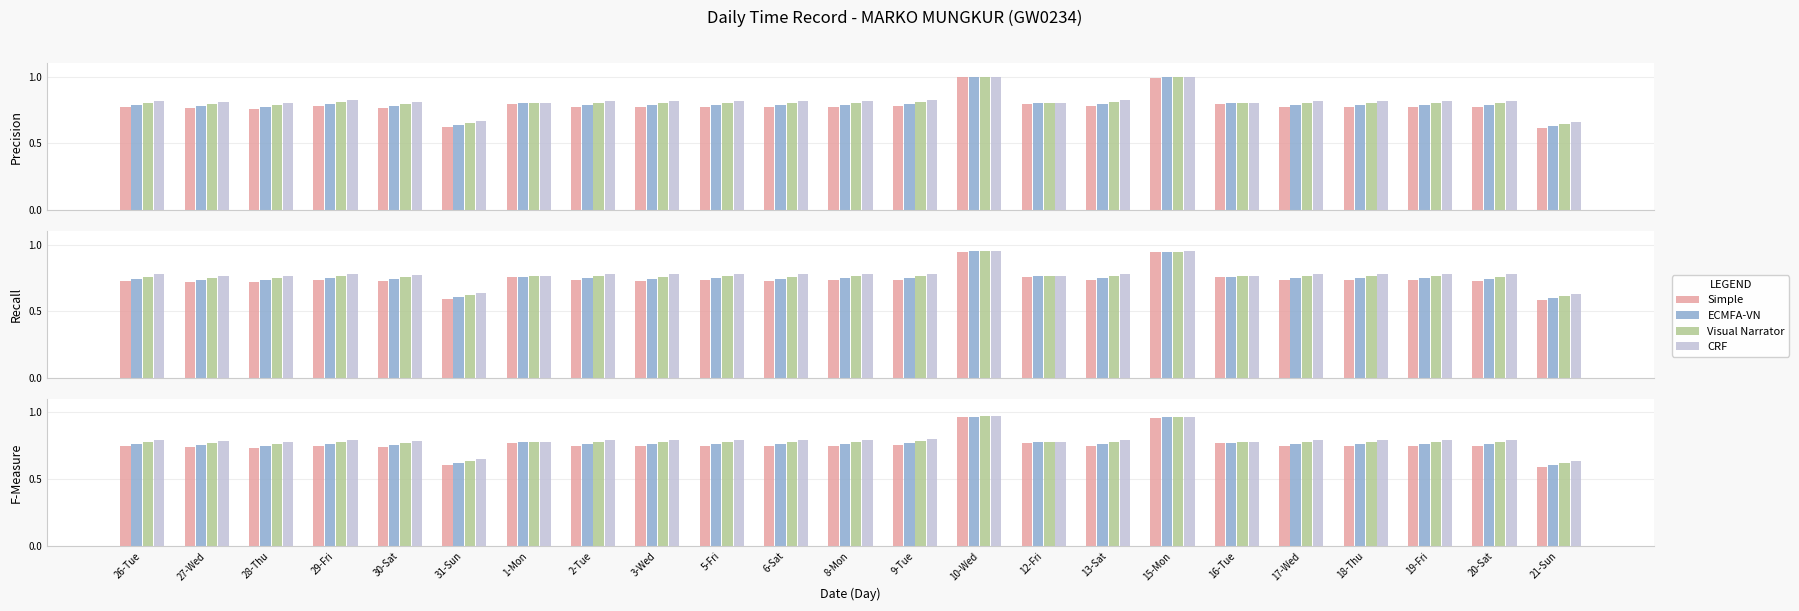

Rank the categories by CRF value from highest to lowest.

10-Wed, 15-Mon, 9-Tue, 29-Fri, 13-Sat, 5-Fri, 18-Thu, 2-Tue, 8-Mon, 17-Wed, 19-Fri, 26-Tue, 3-Wed, 6-Sat, 20-Sat, 30-Sat, 27-Wed, 12-Fri, 1-Mon, 16-Tue, 28-Thu, 31-Sun, 21-Sun